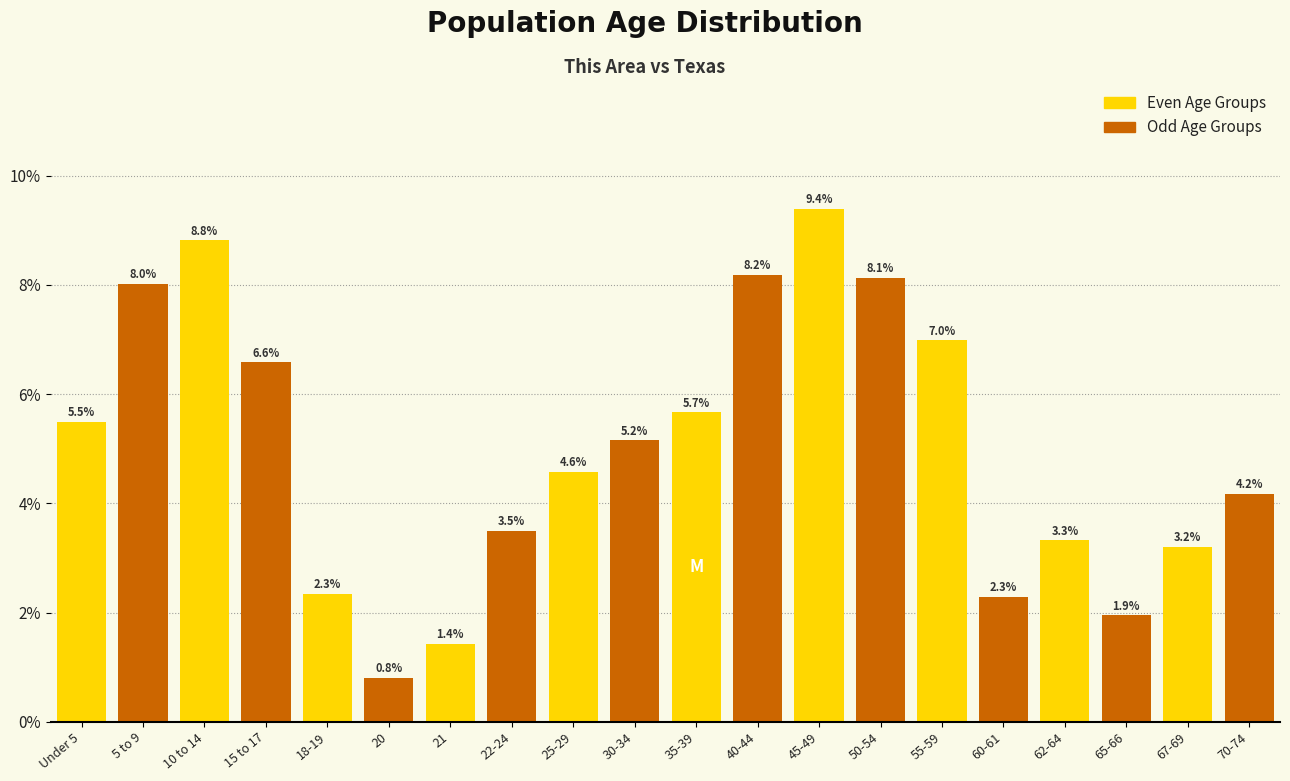

Reading right to left, list all the values displayed in this chart.

4.2	3.2	1.9	3.3	2.3	7.0	8.1	9.4	8.2	5.7	5.2	4.6	3.5	1.4	0.8	2.3	6.6	8.8	8.0	5.5